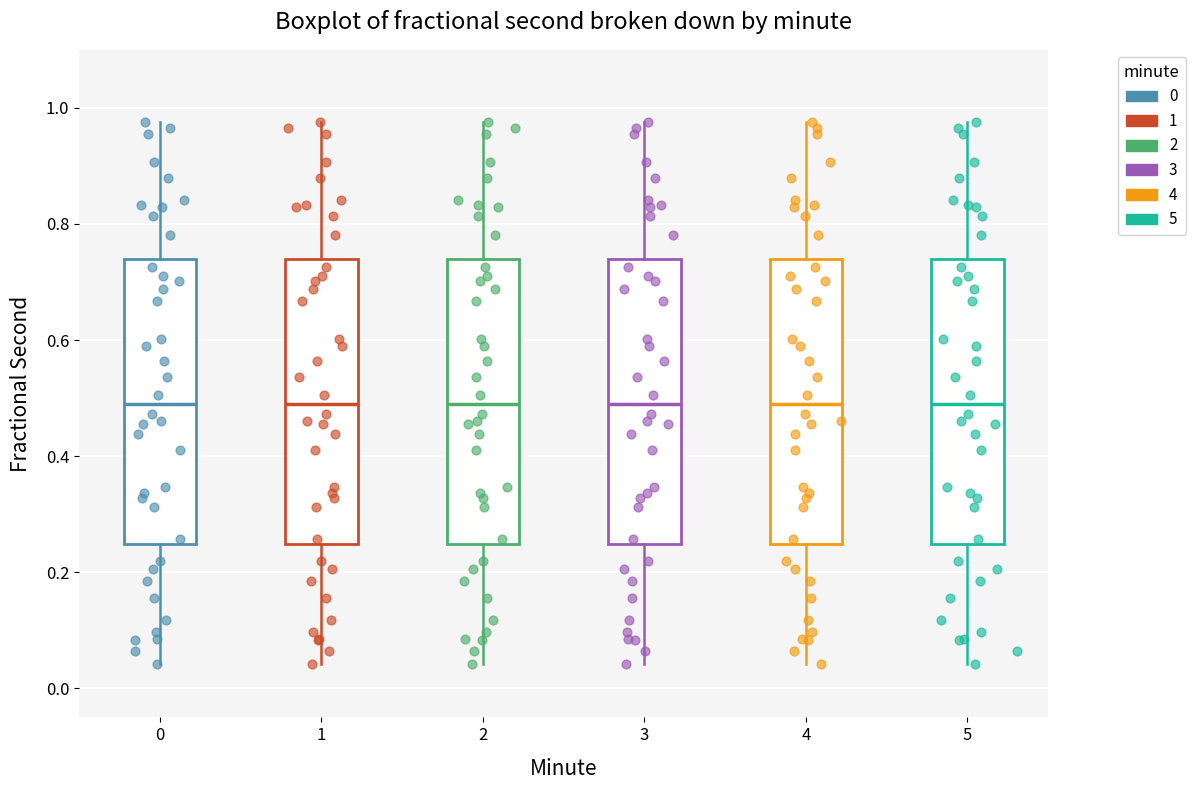

Reading left to right, transcribe this box plot: for each box, give where its median line is, the range the box spans, and where its two whiskers end, as read against the y-axis. The values are not printed on the chart, so give them approximately, as read against the axis.

0: median 0.48, box 0.24 to 0.74, whiskers 0.04 to 0.98
1: median 0.48, box 0.24 to 0.74, whiskers 0.04 to 0.98
2: median 0.48, box 0.24 to 0.74, whiskers 0.04 to 0.98
3: median 0.48, box 0.24 to 0.74, whiskers 0.04 to 0.98
4: median 0.48, box 0.24 to 0.74, whiskers 0.04 to 0.98
5: median 0.48, box 0.24 to 0.74, whiskers 0.04 to 0.98